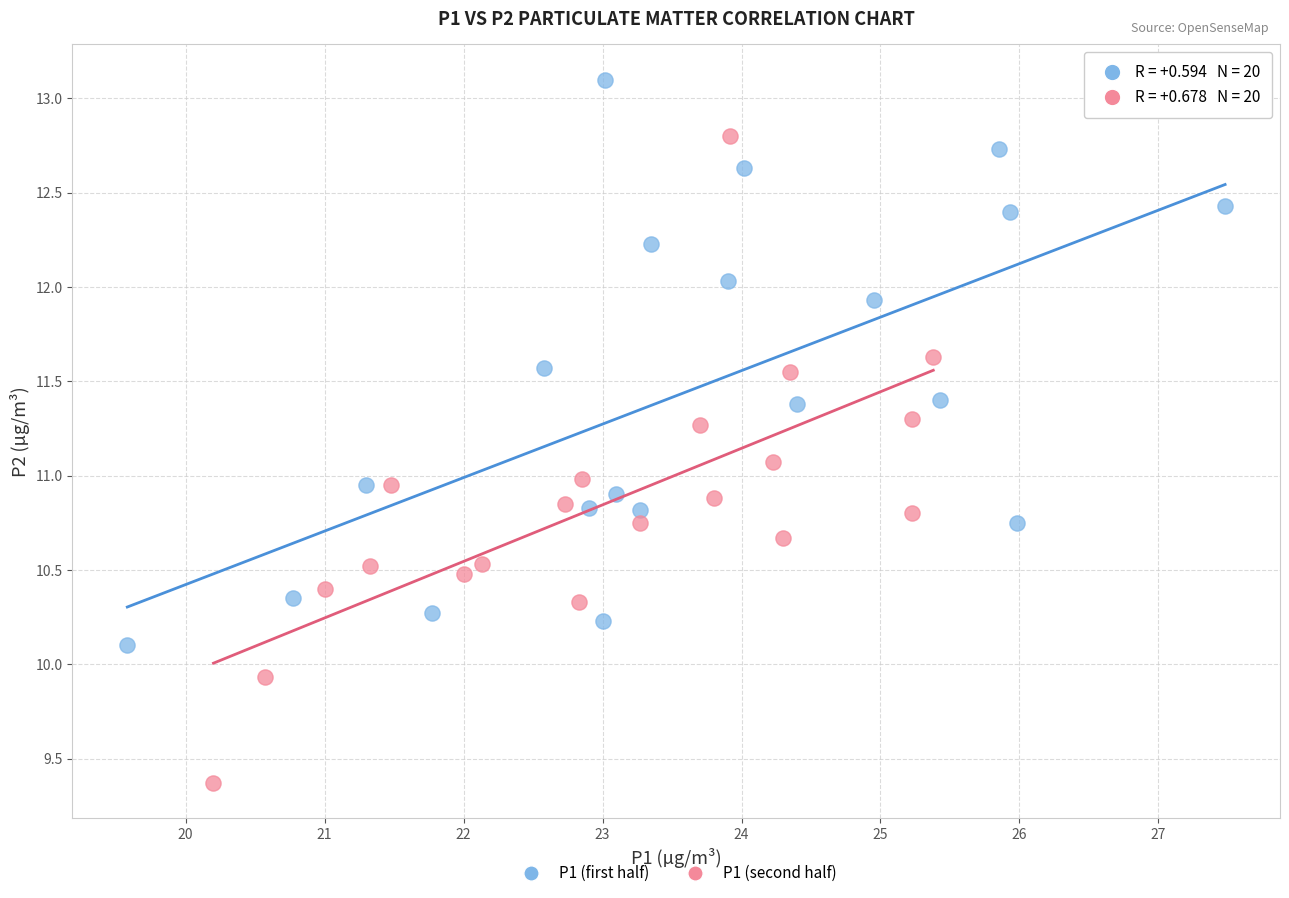

Which series reaches the maximum Y coordinate?

P1 (first half)